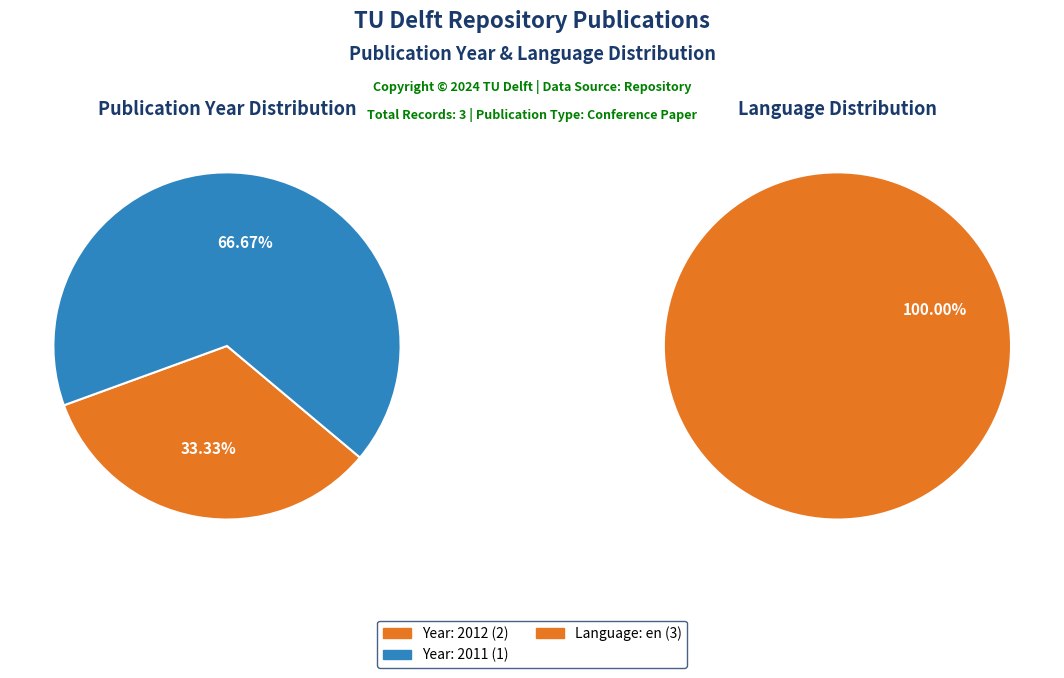

How many segments does this pie chart have?

3